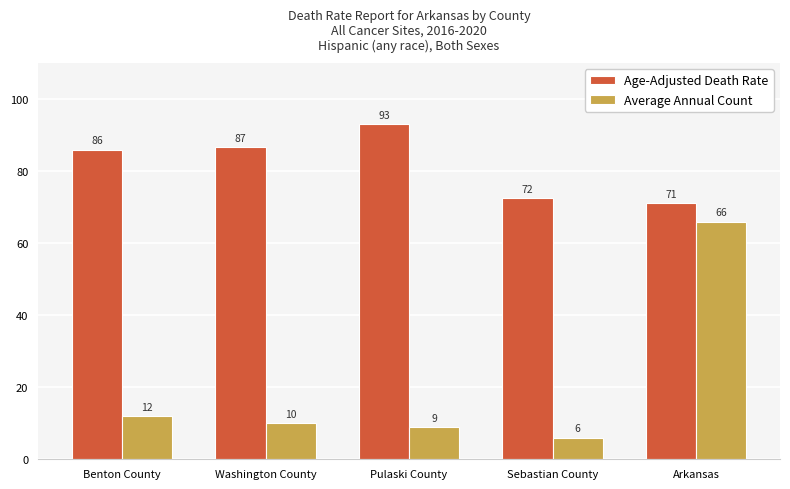

What is the sum of all Average Annual Count values?

103.0